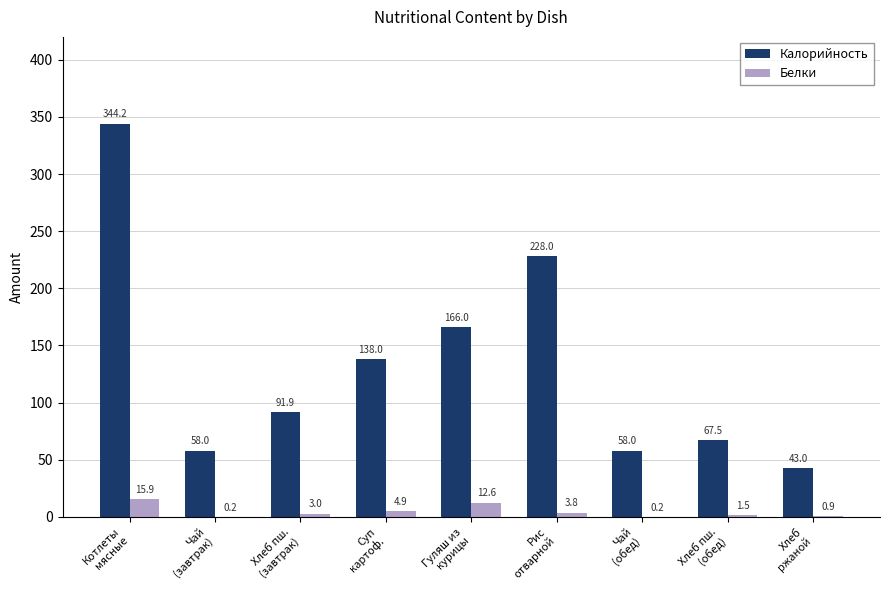

What is the sum of all Белки values?

43.0